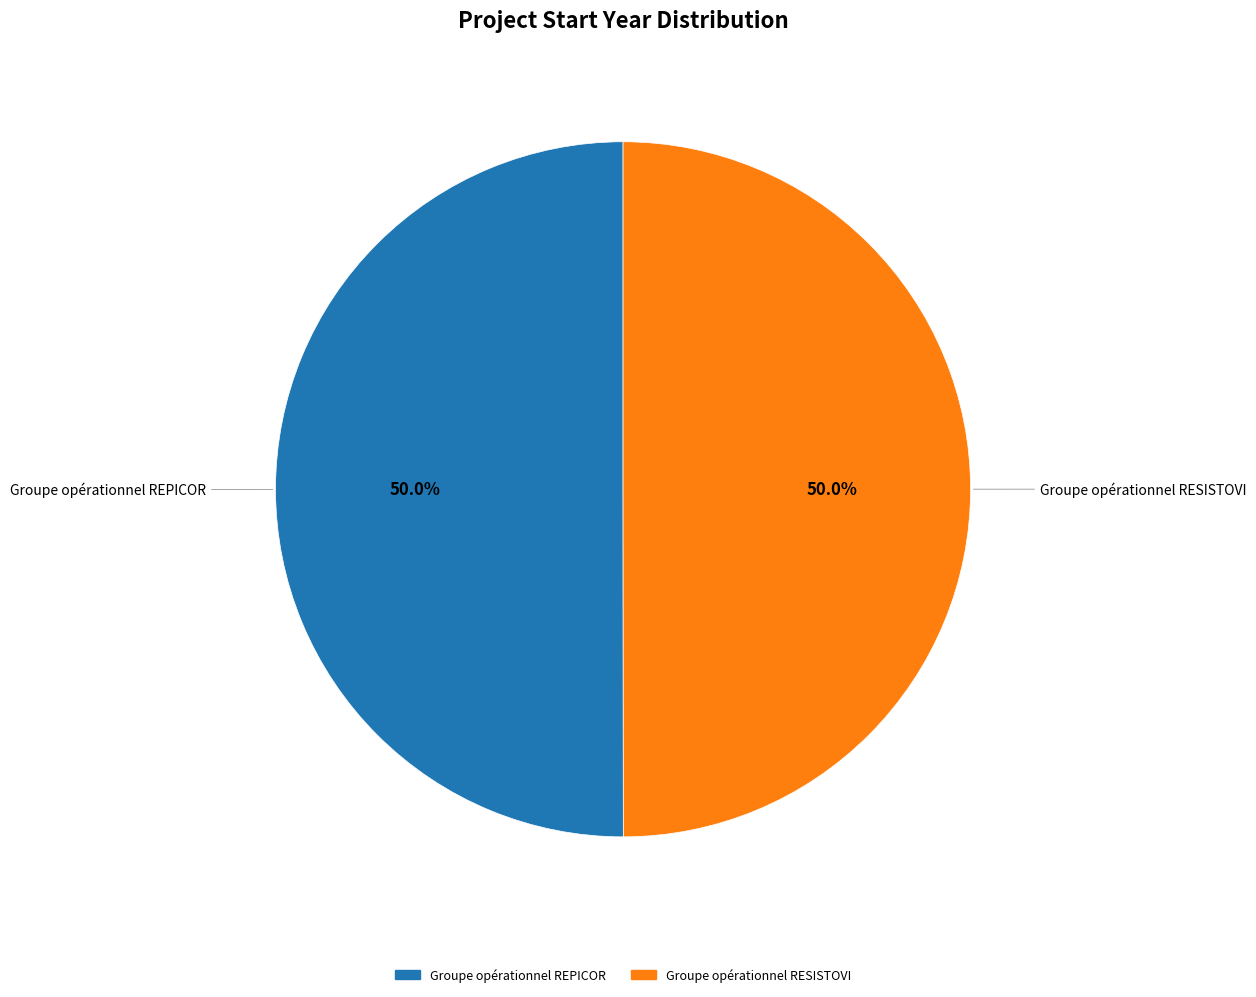

What is the ratio of the value at Groupe opérationnel REPICOR to the value at Groupe opérationnel RESISTOVI?

1.0